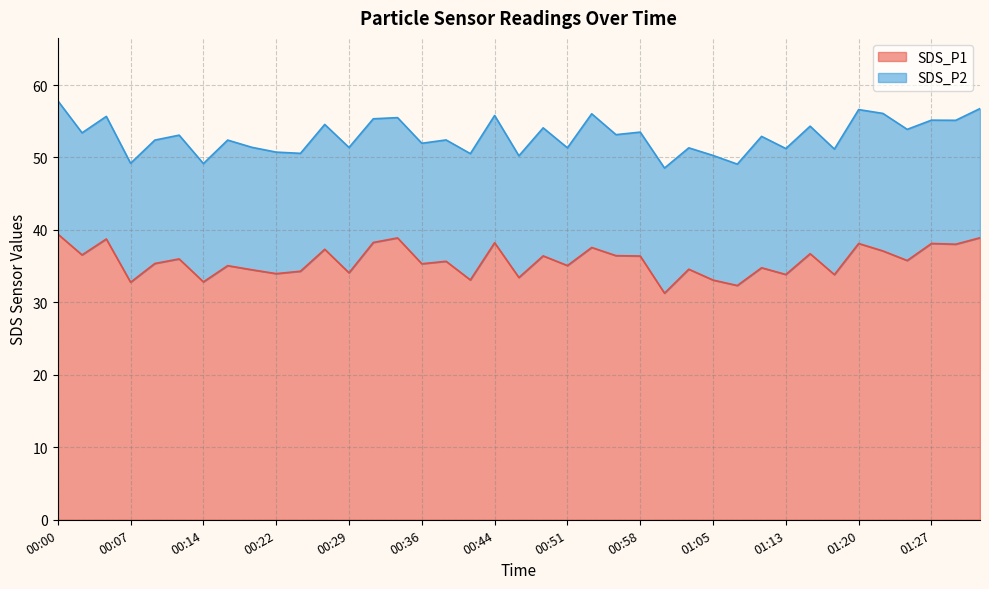

The chart shows a value of 47.2 at 01:18. True or false?

False